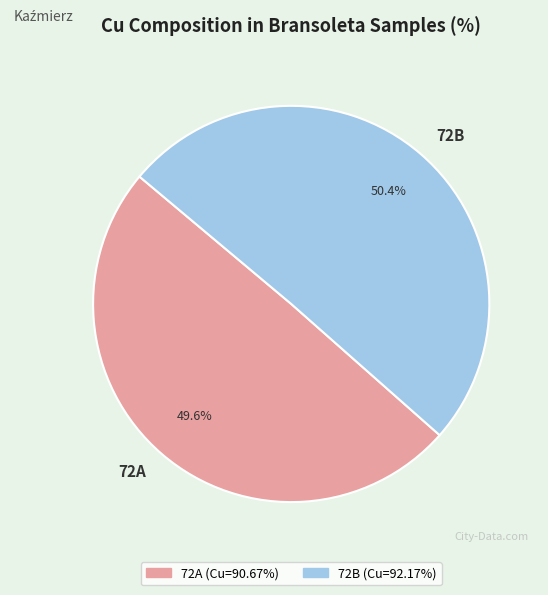

Does 72A represent more than half of the total?

No